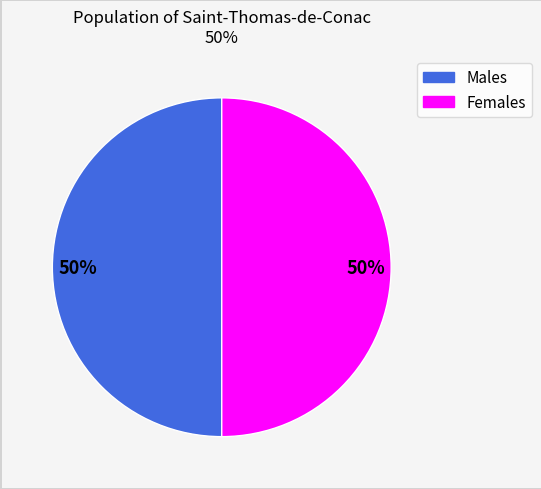

To the nearest percent, what is the average slice percentage?

50%